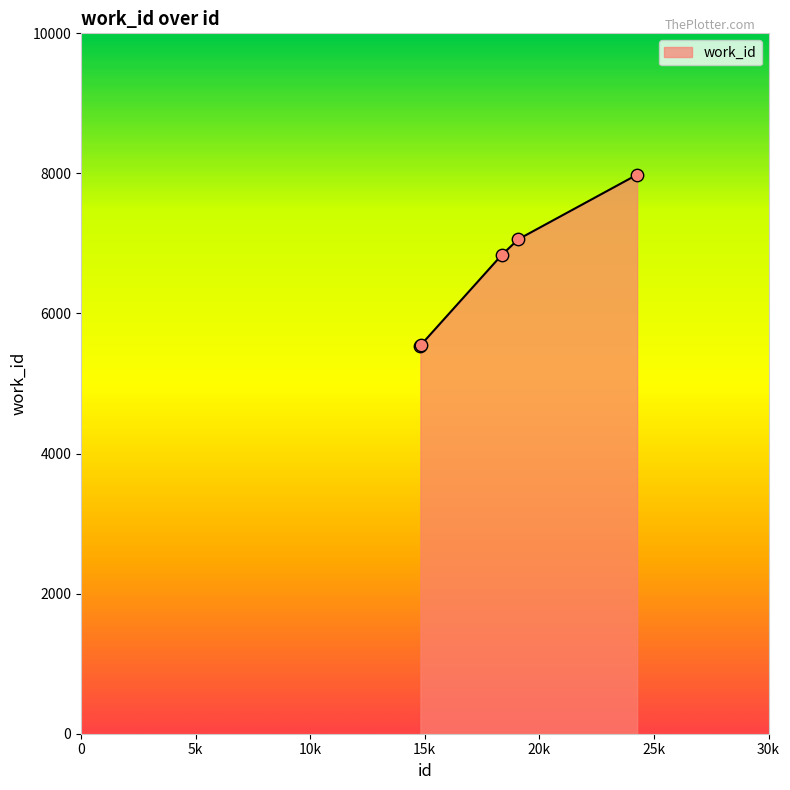

What is the smallest value displayed?

5538